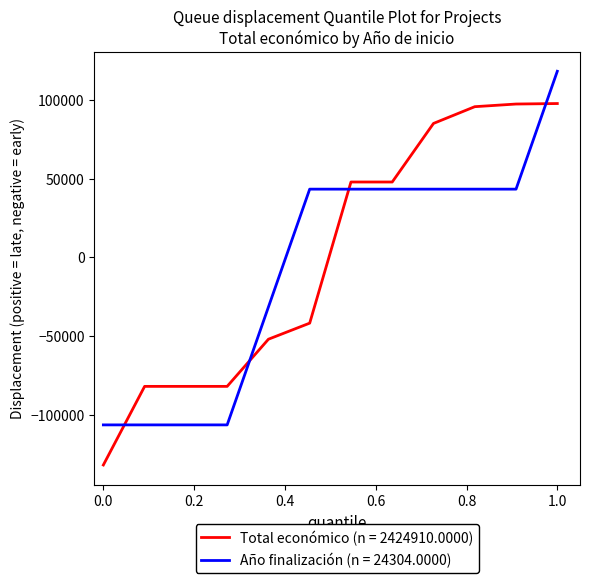

Which series has the largest range (max minus min)?

Total económico (n = 2424910.0000)